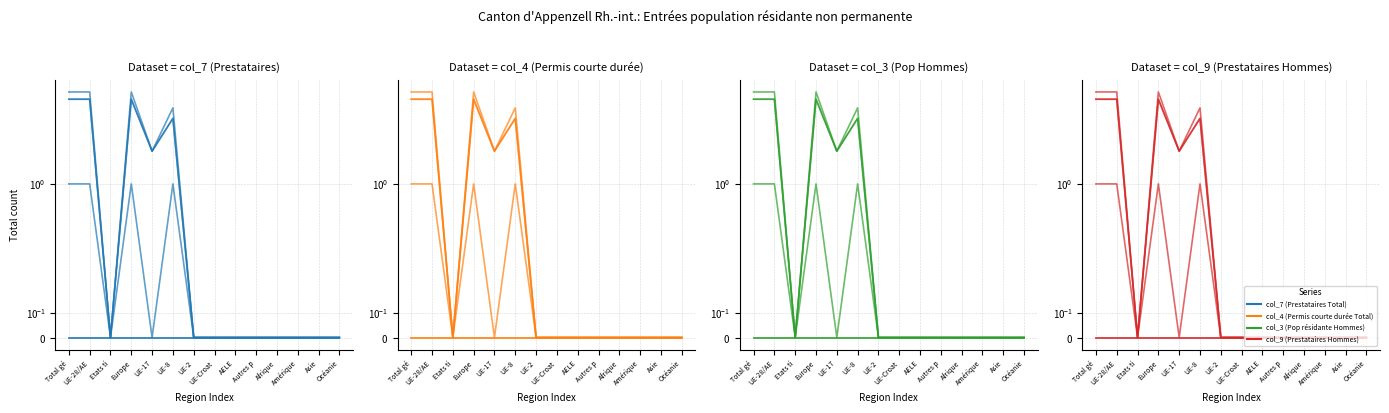

True or false: col_3 (Pop résidante Hommes) has a value of 0 at Amérique.

True